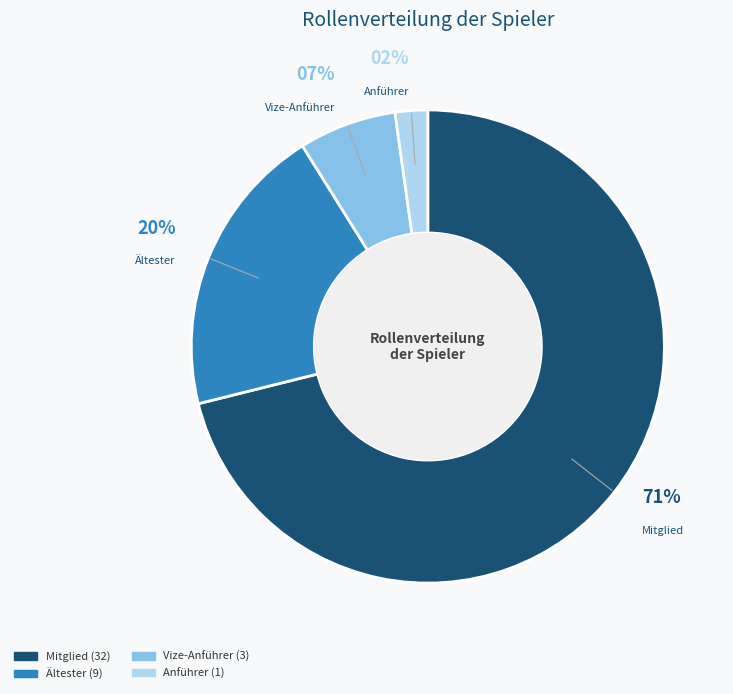

Combined, do Mitglied and Anführer account for over 50%?

Yes